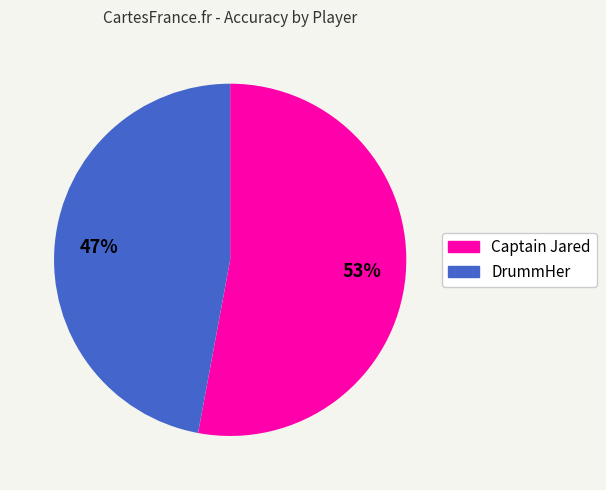

Which slice is the smallest?

DrummHer